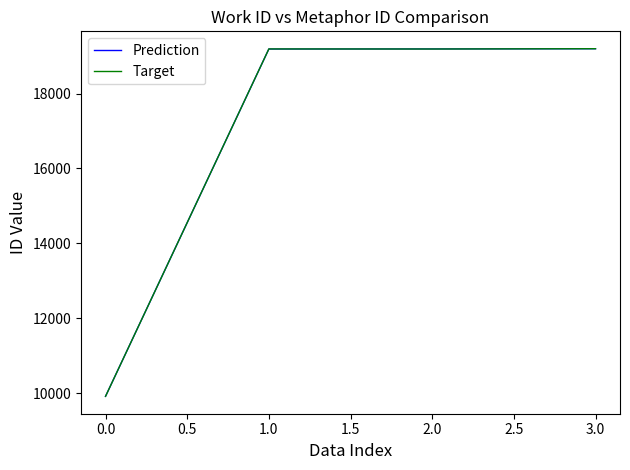

In Target, how many points are higher than both neighbors (excluding endpoints)?

1